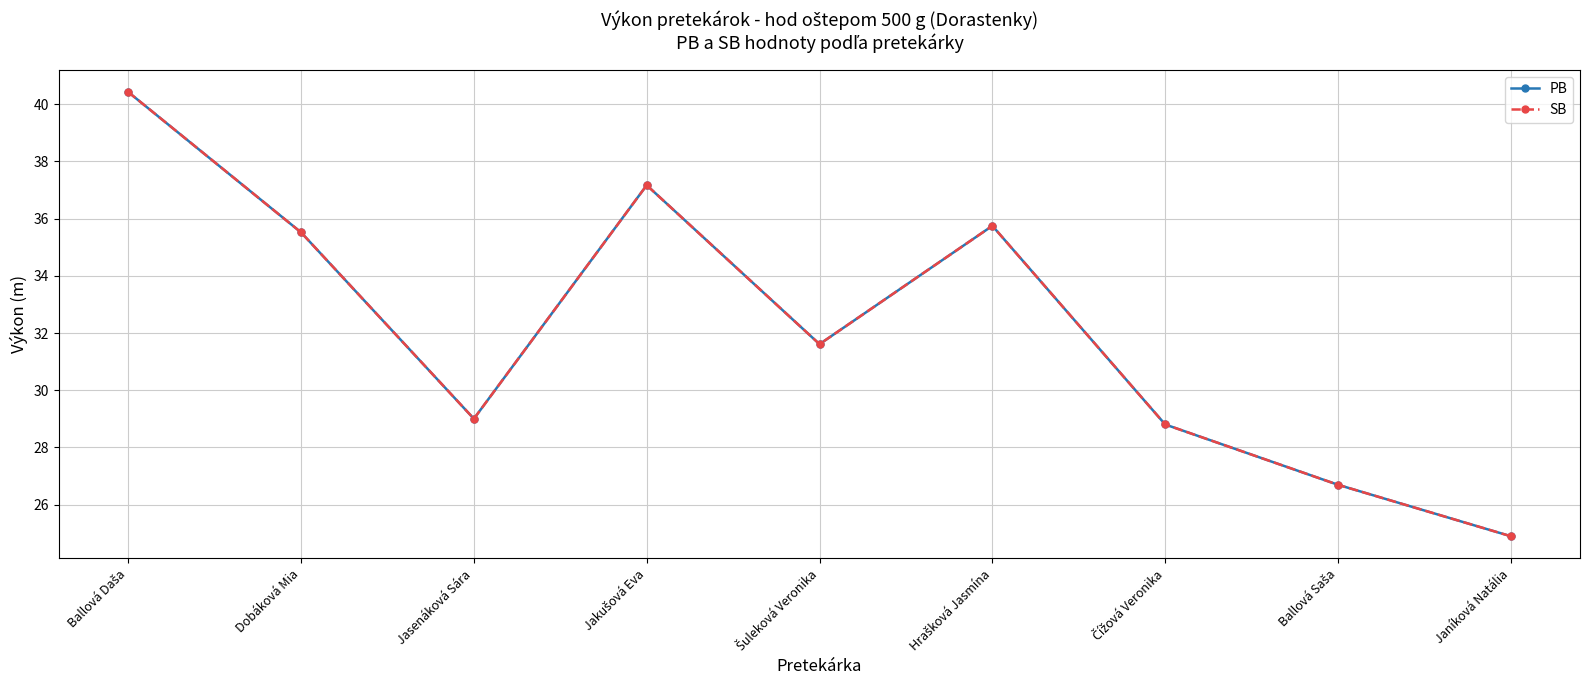

What is the maximum value for PB?

40.4